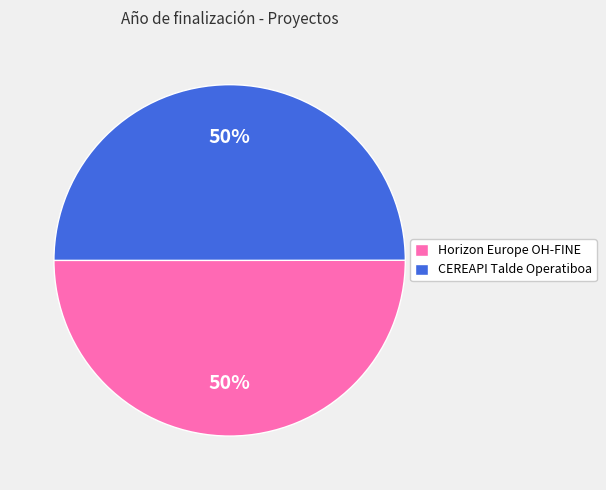

To the nearest percent, what percentage of the pie is CEREAPI Talde Operatiboa?

50%